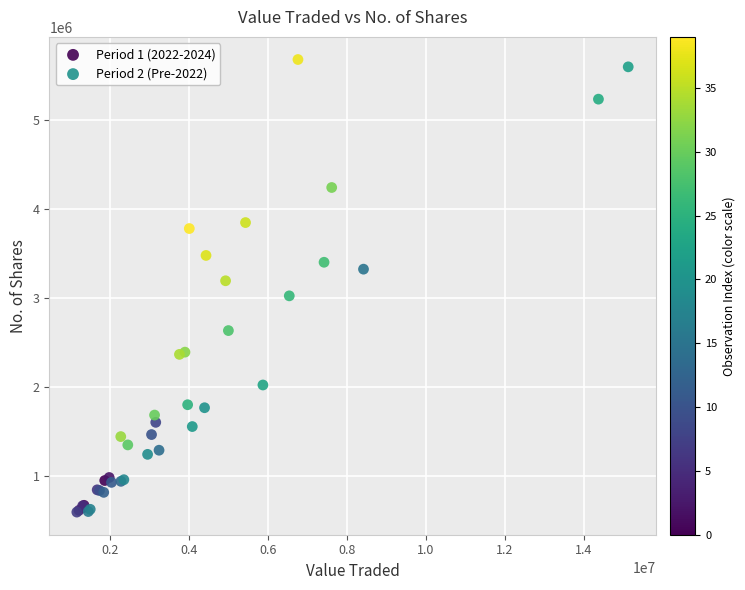

What are all the series names shown in the legend?

Period 1 (2022-2024), Period 2 (Pre-2022)